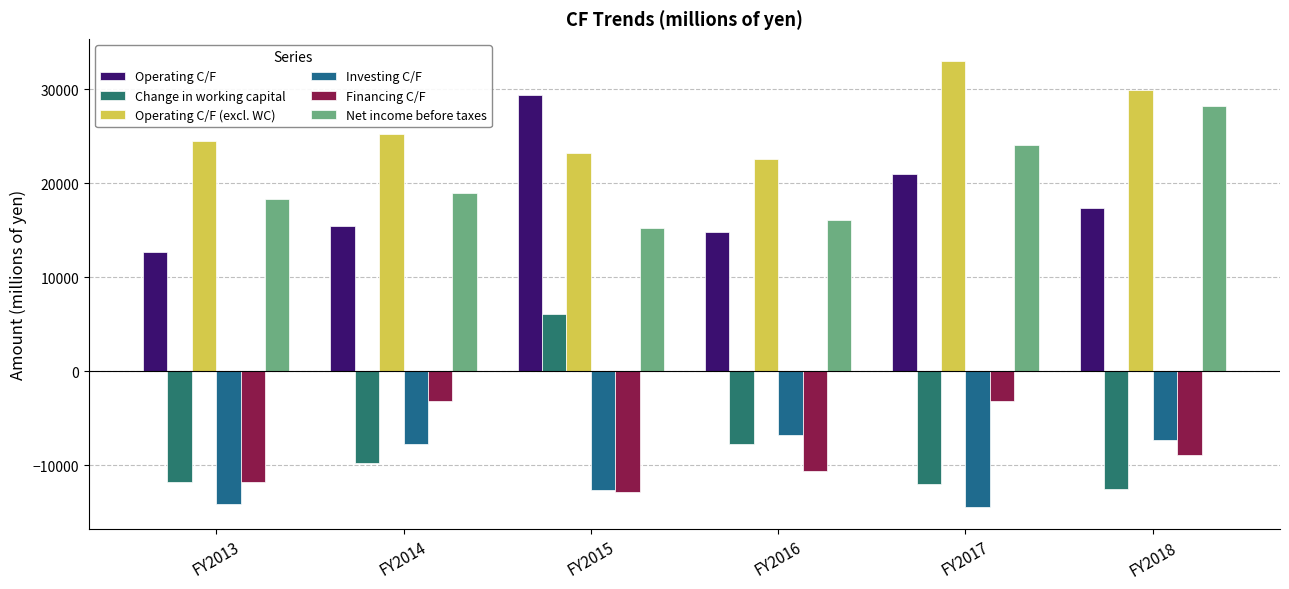

How many bars are there in total?

36